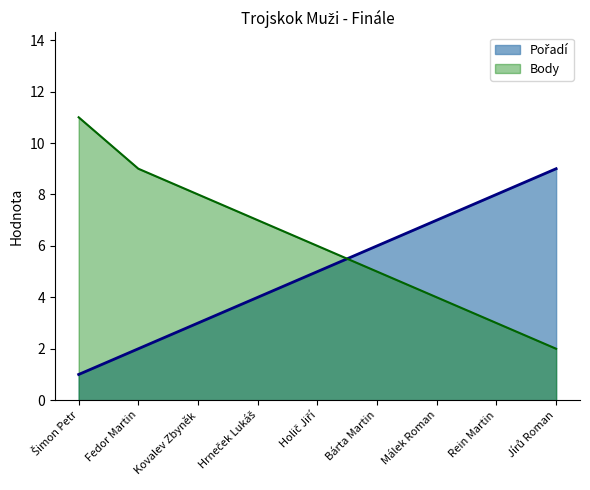

List the series in order of their overall mean, lowest first.

Pořadí, Body